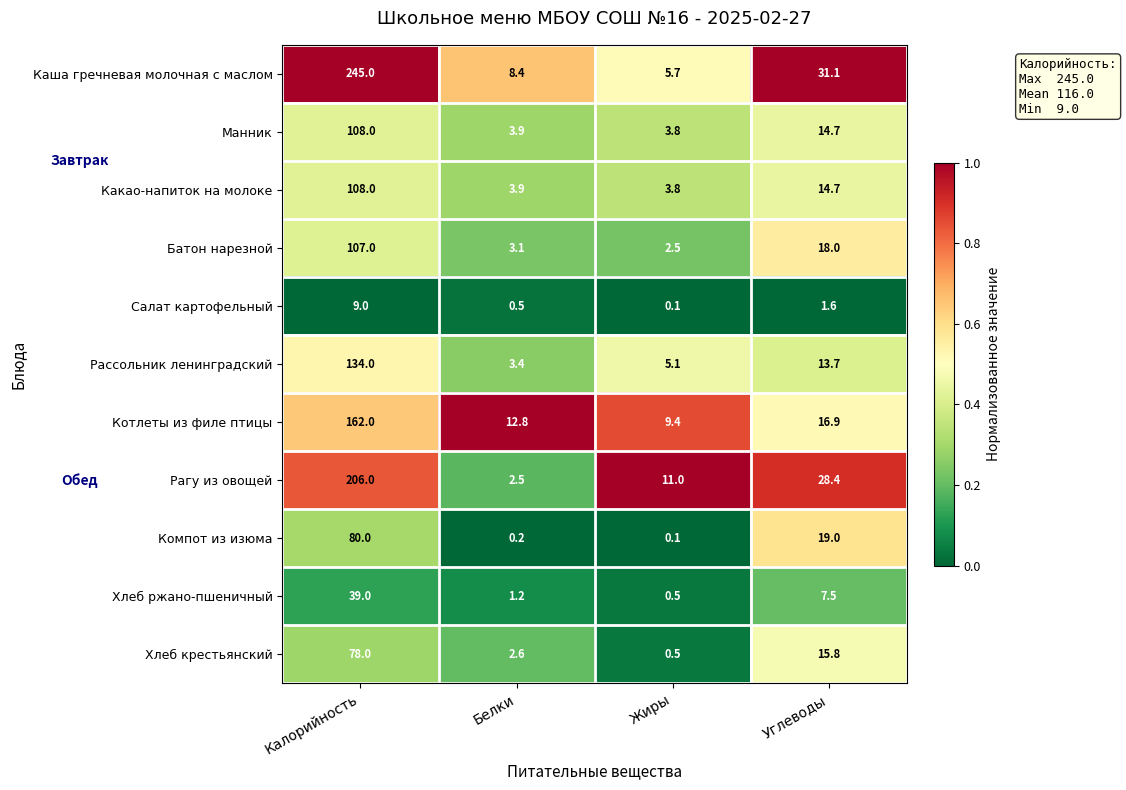

What is the sum of the Какао-напиток на молоке values at Жиры and Углеводы?

18.5